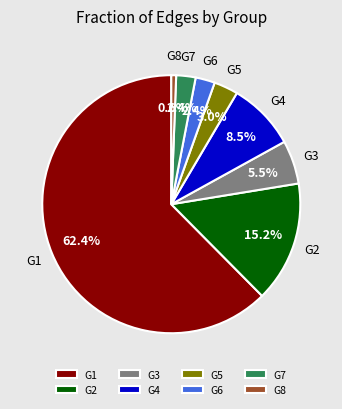

Which category has the biggest portion of the pie?

G1